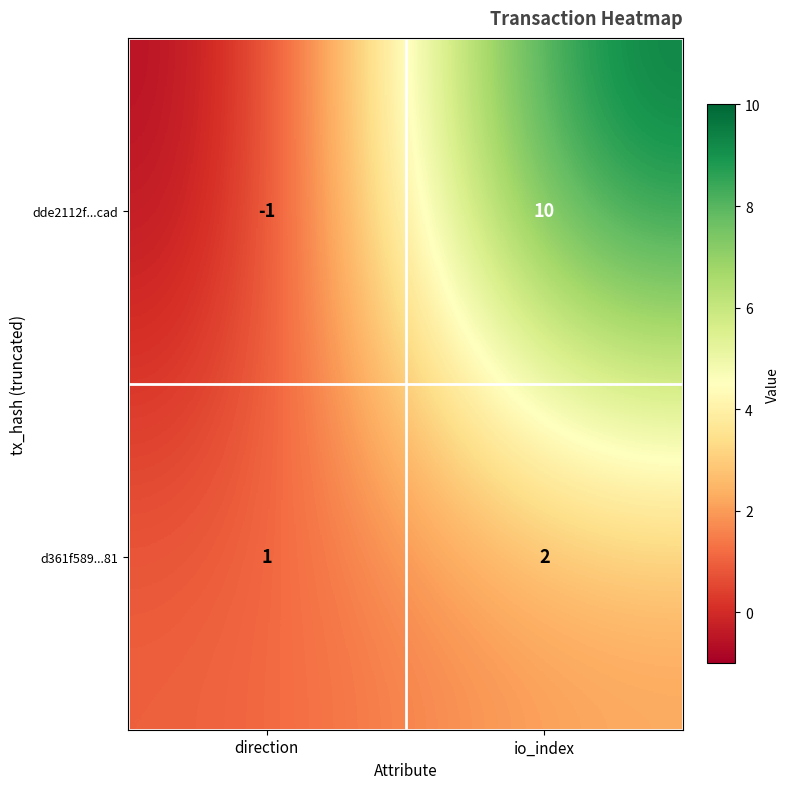

Reading left to right, extract all data points from this chart.

dde2112f...cad: direction=-1	io_index=10
d361f589...81: direction=1	io_index=2